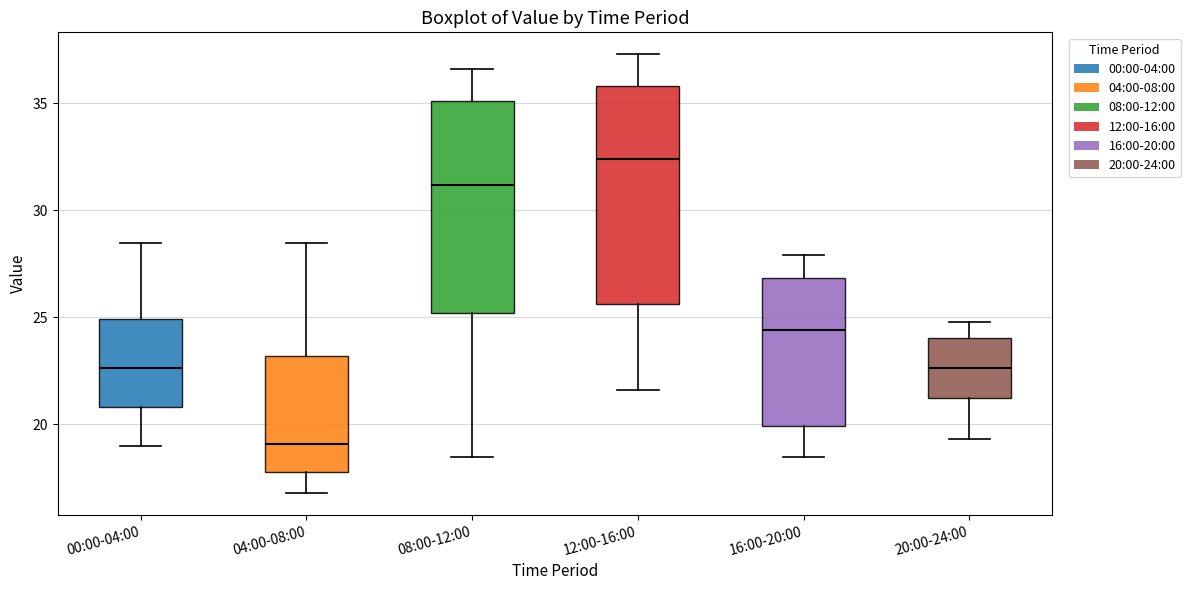

Reading left to right, transcribe this box plot: for each box, give where its median line is, the range the box spans, and where its two whiskers end, as read against the y-axis. The values are not printed on the chart, so give them approximately, as read against the axis.

00:00-04:00: median 22.5, box 21.0 to 25.0, whiskers 19.0 to 28.5
04:00-08:00: median 19.0, box 18.0 to 23.0, whiskers 17.0 to 28.5
08:00-12:00: median 31.0, box 25.0 to 35.0, whiskers 18.5 to 36.5
12:00-16:00: median 32.5, box 25.5 to 36.0, whiskers 21.5 to 37.5
16:00-20:00: median 24.5, box 20.0 to 27.0, whiskers 18.5 to 28.0
20:00-24:00: median 22.5, box 21.0 to 24.0, whiskers 19.5 to 25.0